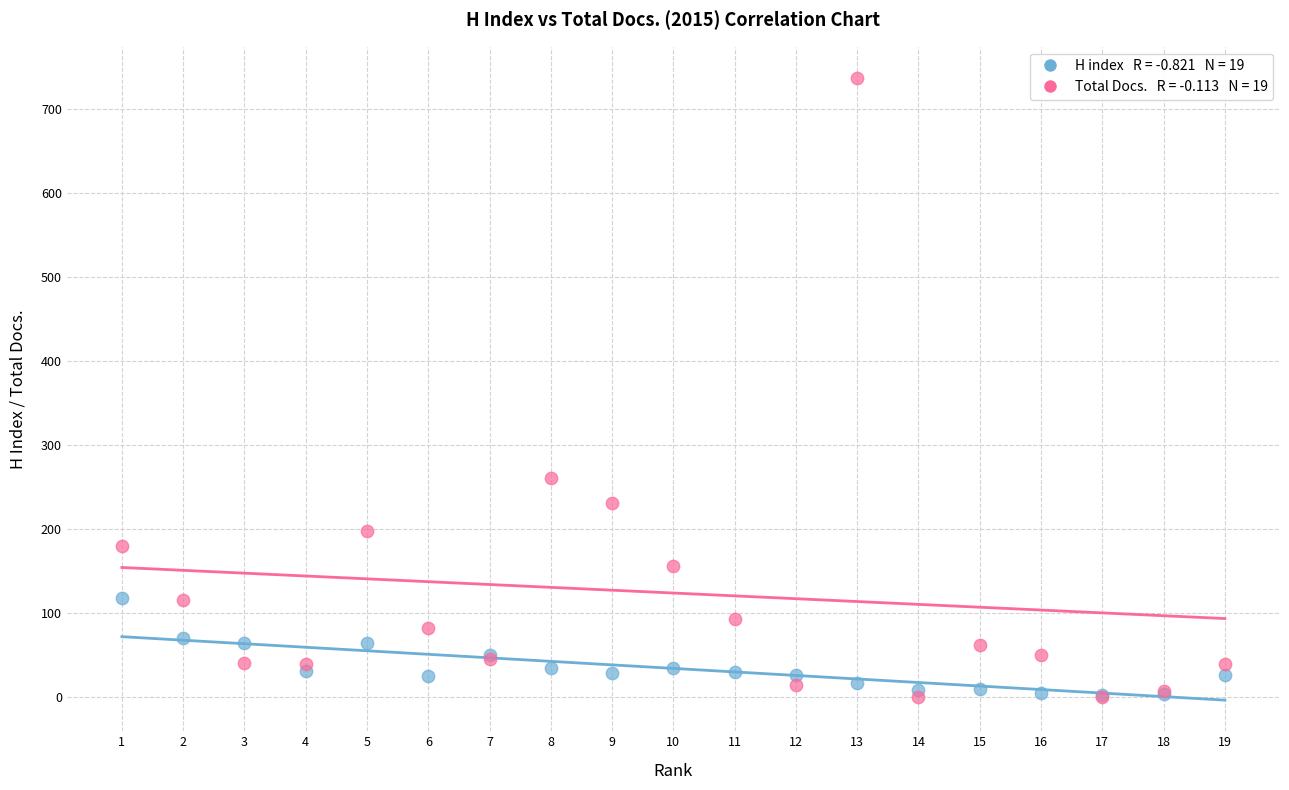

Across all series, what Y value is closest to 368?

261